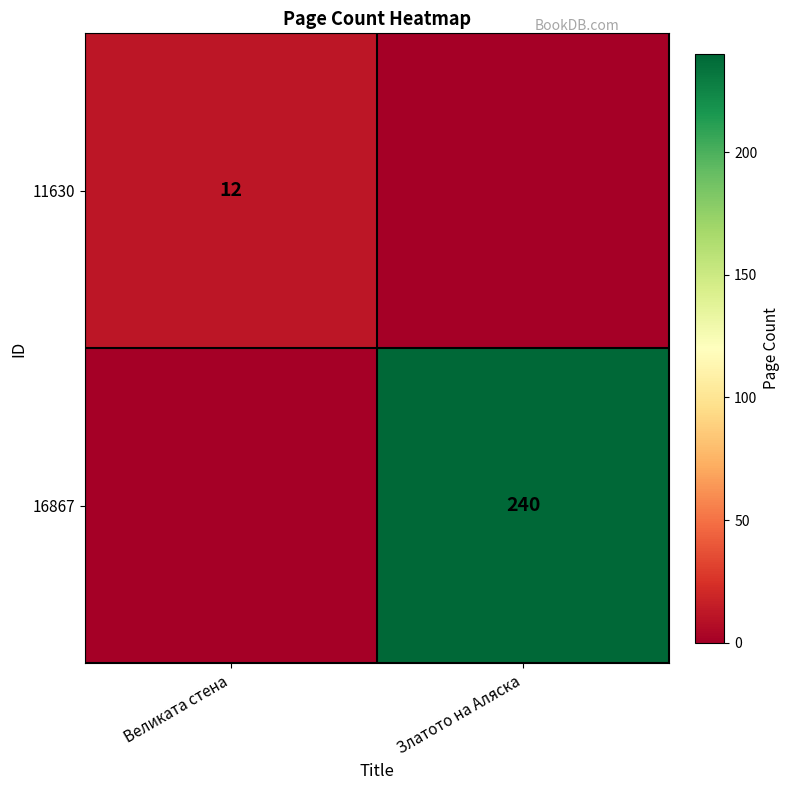

Is it true that 16867 equals 240 at Златото на Аляска?

True